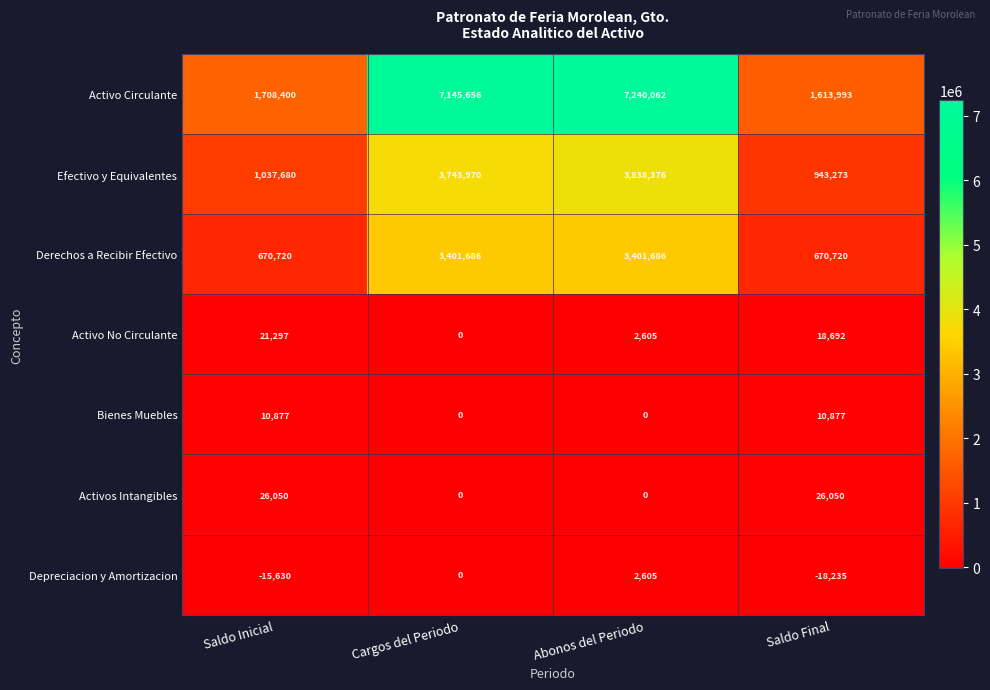

What is the total value across all series at Abonos del Periodo?

14485334